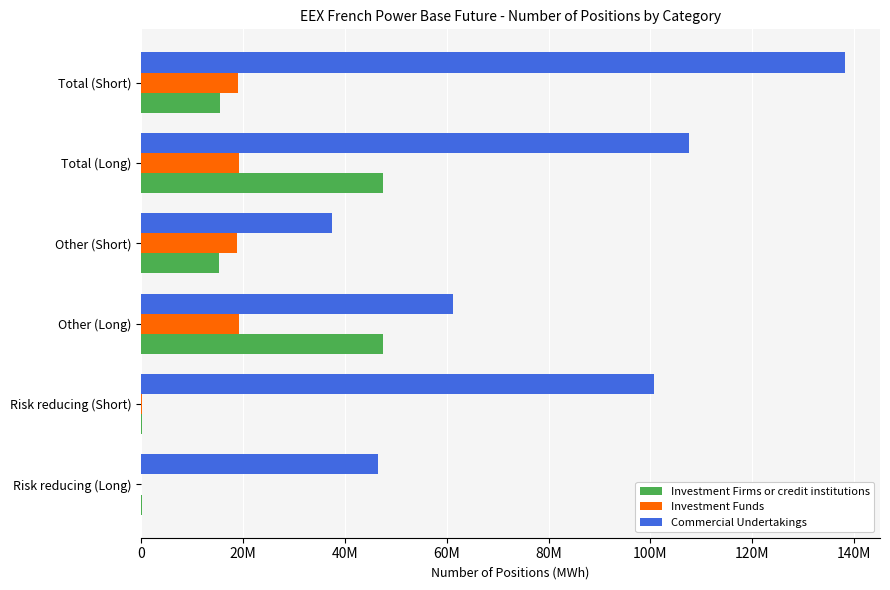

What are all the series names shown in the legend?

Investment Firms or credit institutions, Investment Funds, Commercial Undertakings